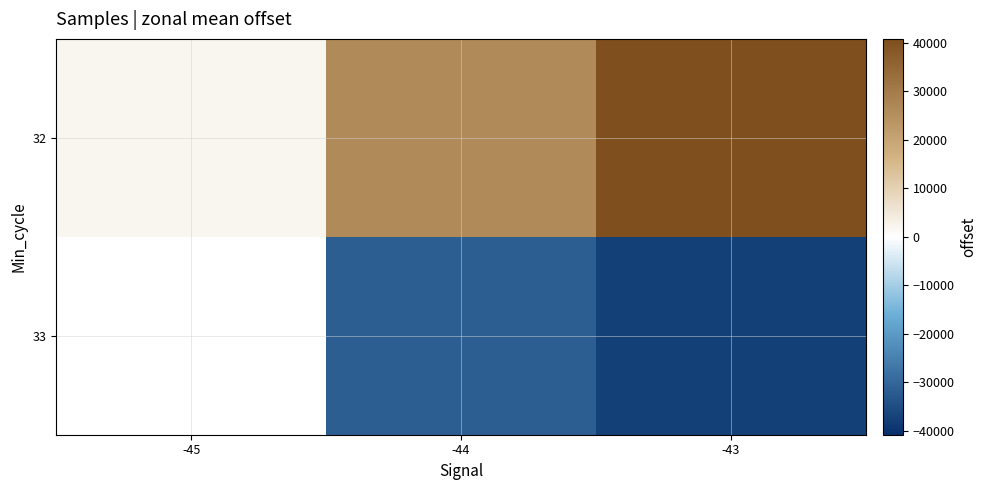

Rank the categories by 32 value from highest to lowest.

-43, -44, -45